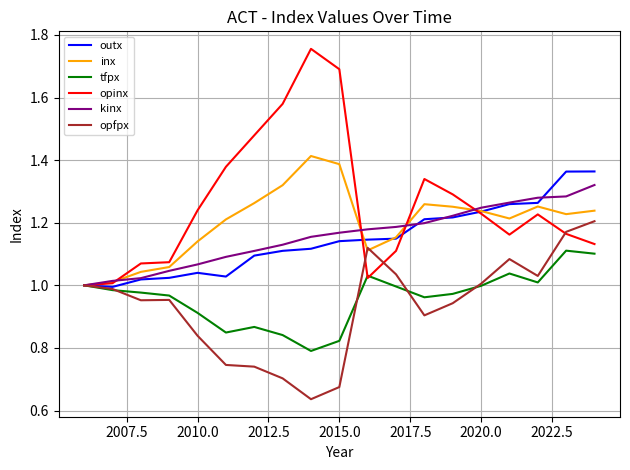

True or false: outx has more than 0 interior local peaks.

True